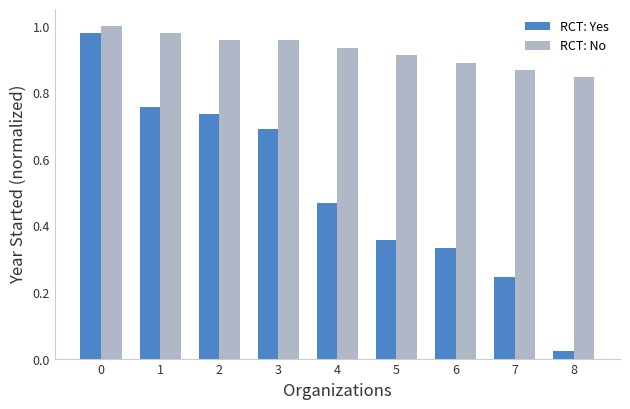

Count the number of categories in the chart.

9